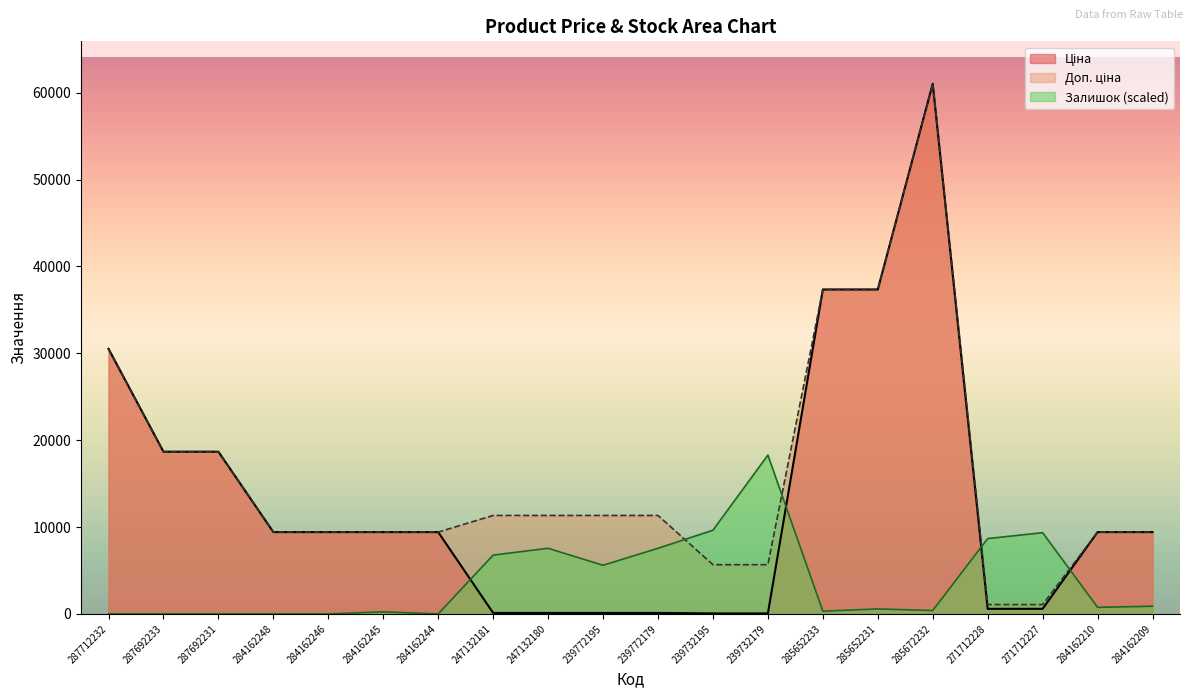

Which series has the largest total across all categories?

Доп. ціна